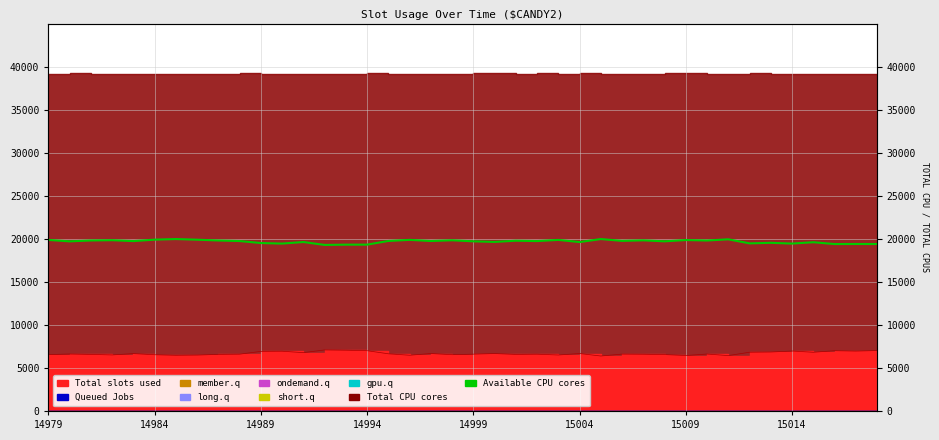

What value does the data have at 8?

19802